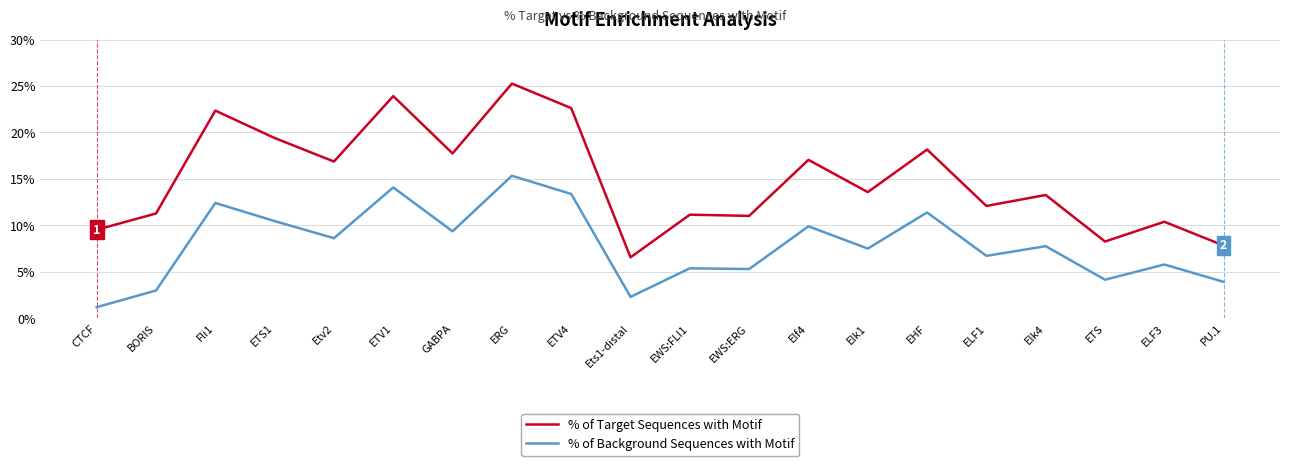

Count the % of Target Sequences with Motif values in the range 0 to 1.

20